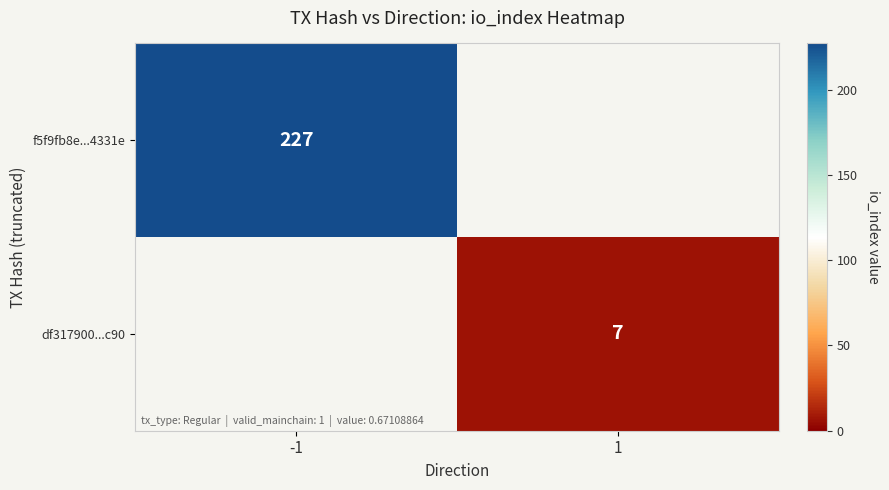

Is it true that f5f9fb8e...4331e equals 156 at -1?

False